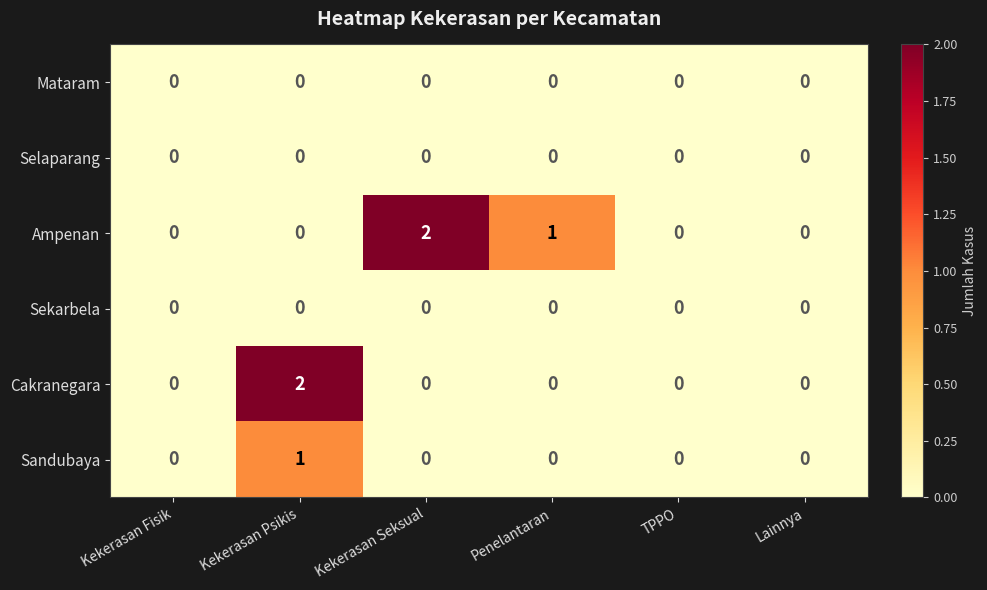

The Sandubaya series shows 0 at Kekerasan Seksual. True or false?

True